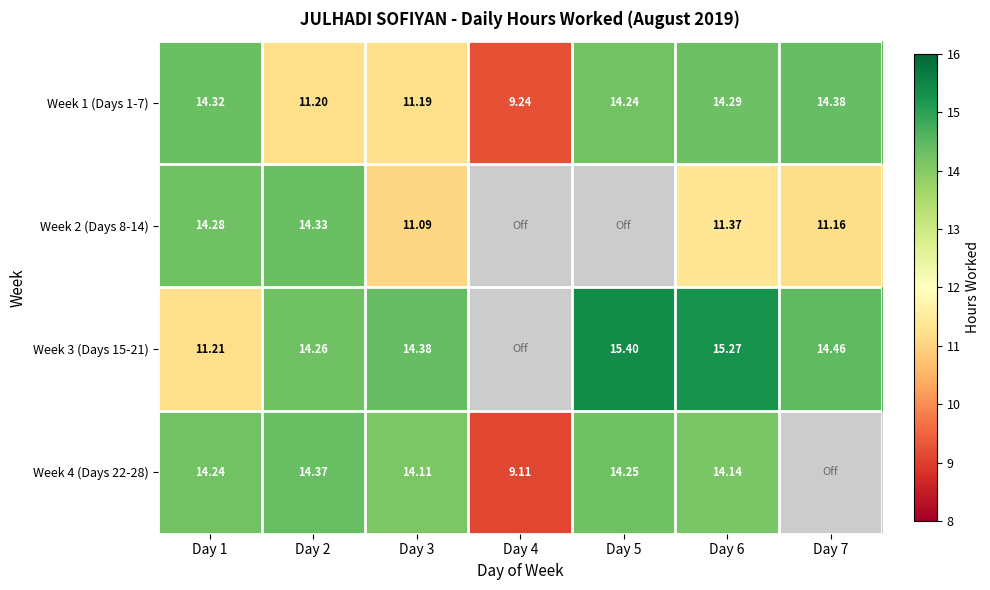

At which category does the chart reach its minimum across all series?

Day 4